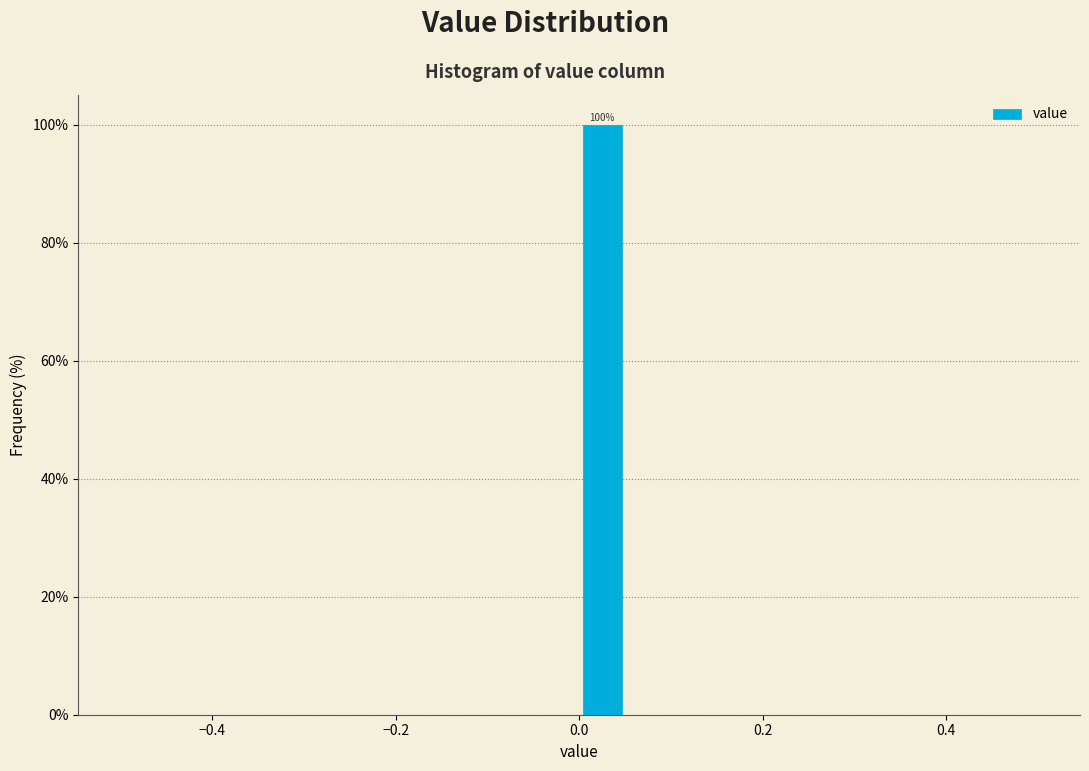

Around what value on the x-axis is the tallest bar? Give the approximate position of its centre, as read against the axis.

0.02